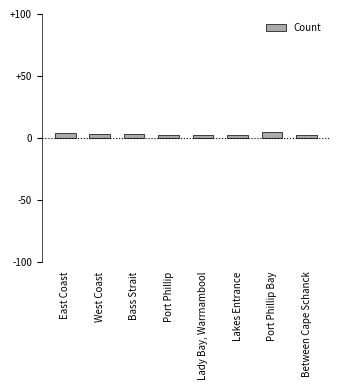

What is the difference between the maximum and second lowest values?

3